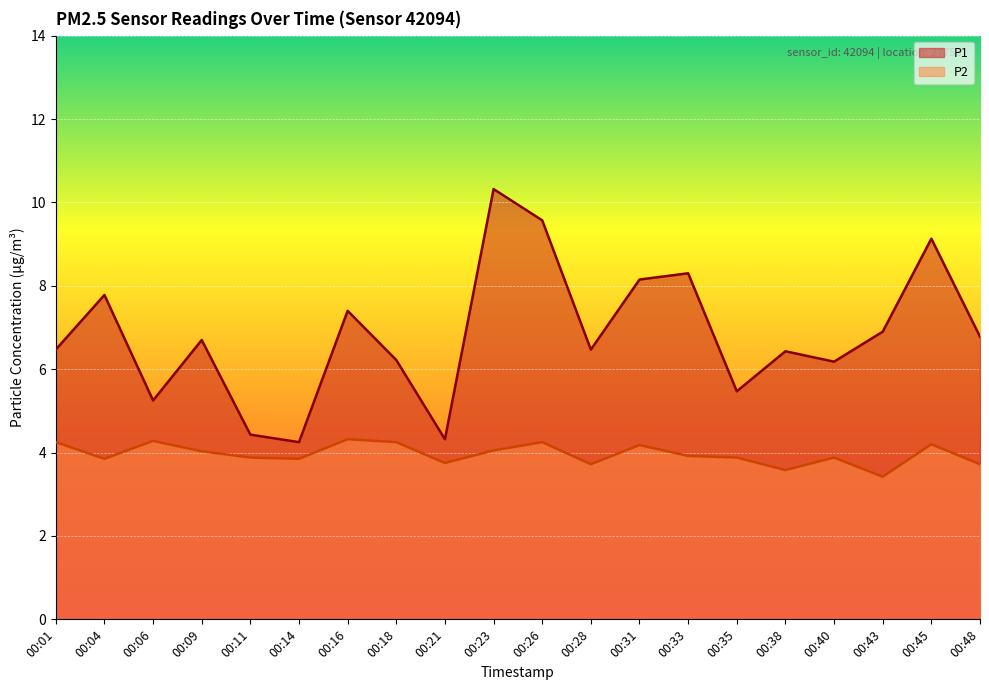

What is the difference between the P1 values at 00:14 and 00:23?

6.1